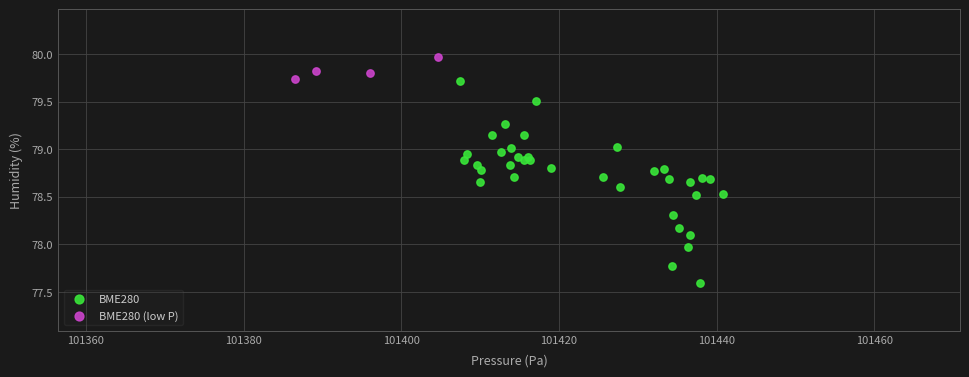

Which series has the largest Y range (max minus min)?

BME280